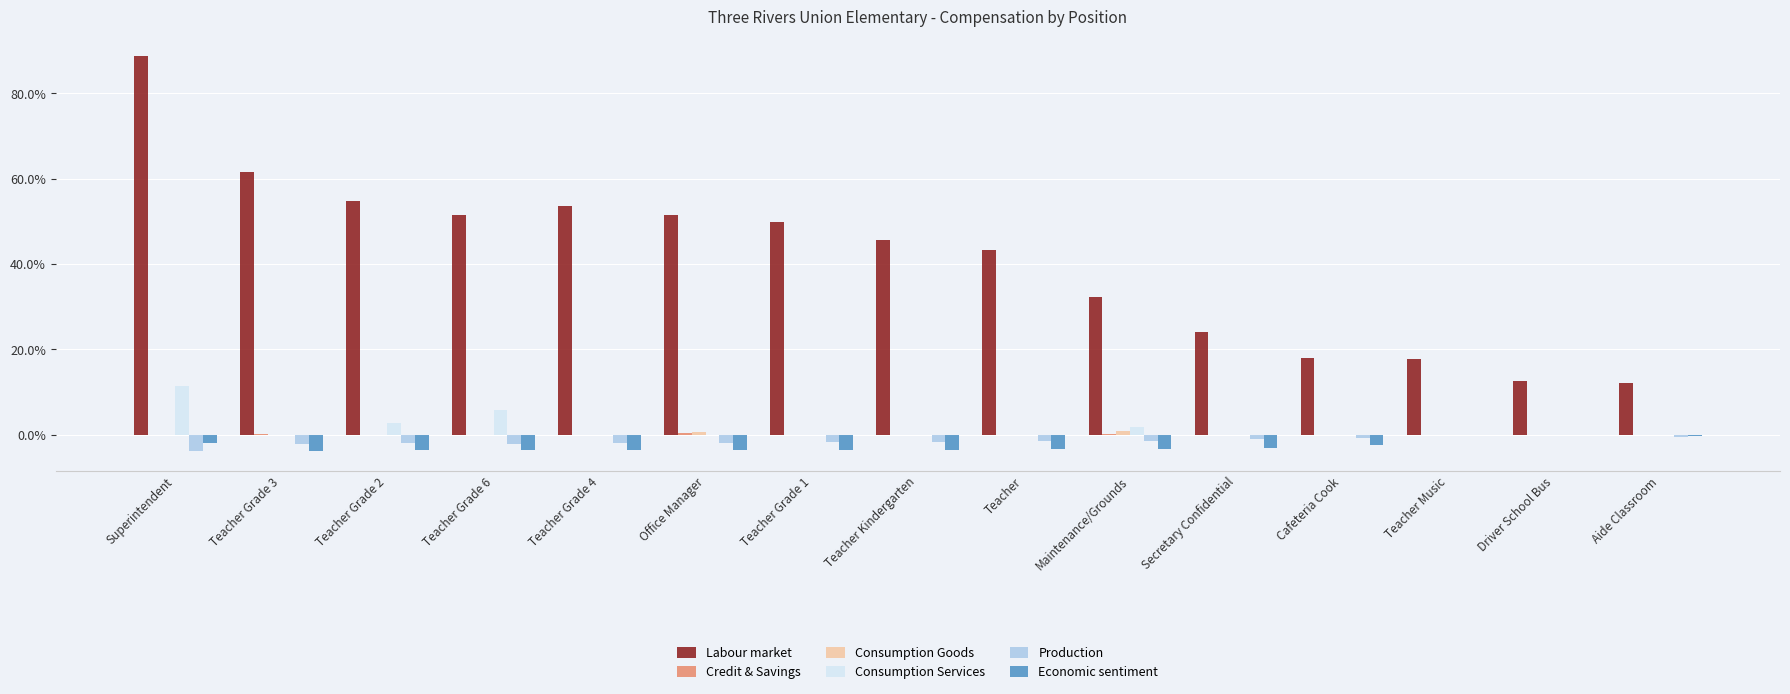

Which series has the largest total across all categories?

Labour market